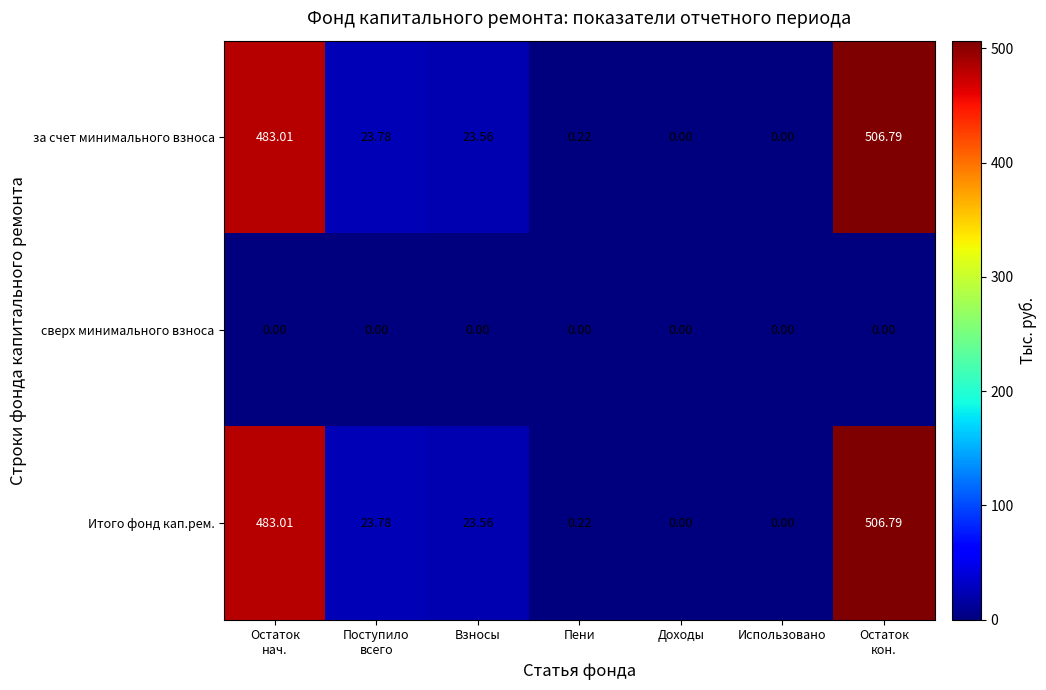

Count the number of categories in the chart.

7